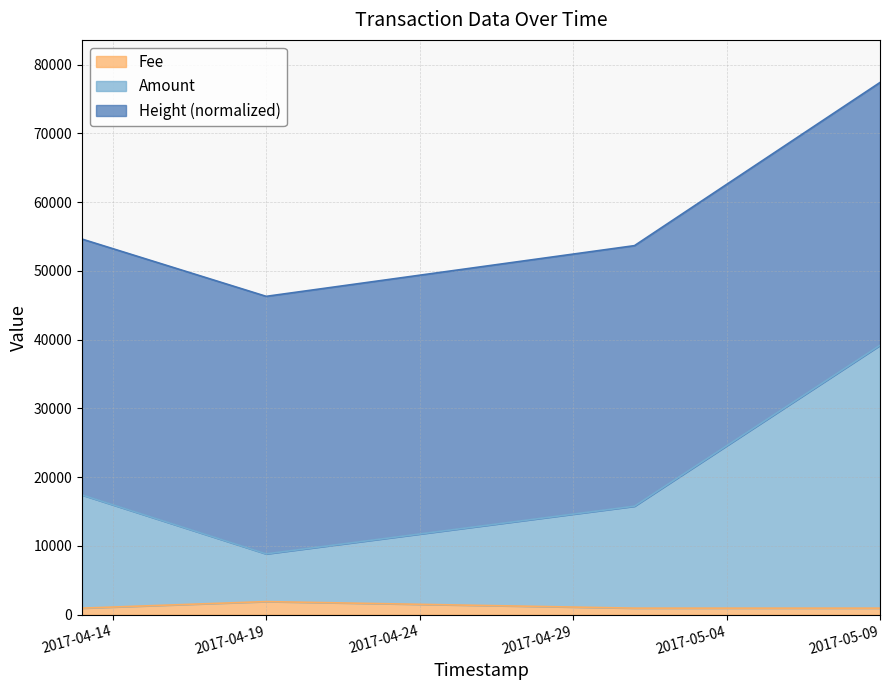

At which category is the sum across all series the highest?

2017-05-09